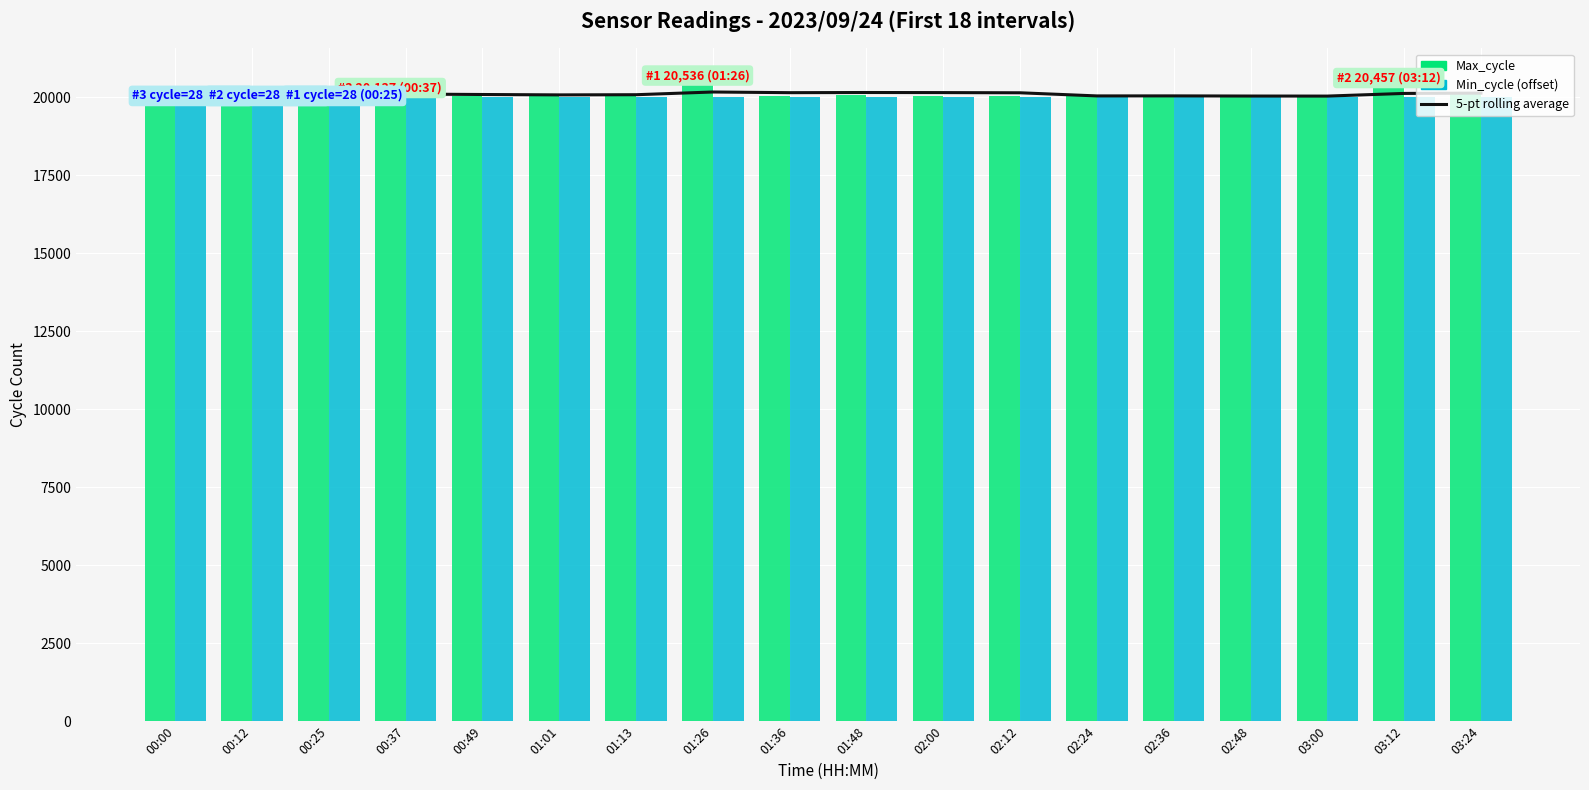

True or false: Min_cycle has a value of 27821.8 at 01:36.

False